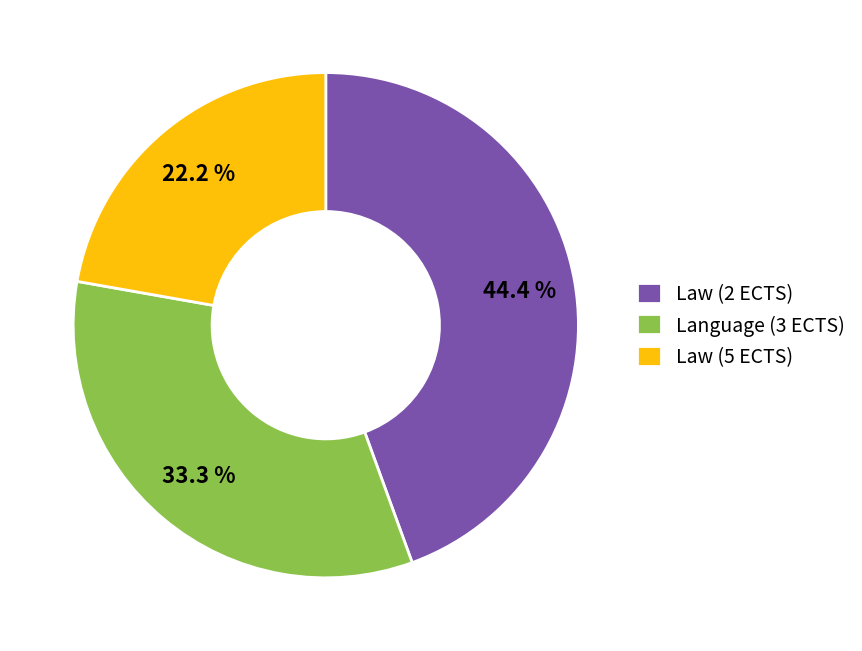

Which has a higher value, Law (5 ECTS) or Language (3 ECTS)?

Language (3 ECTS)